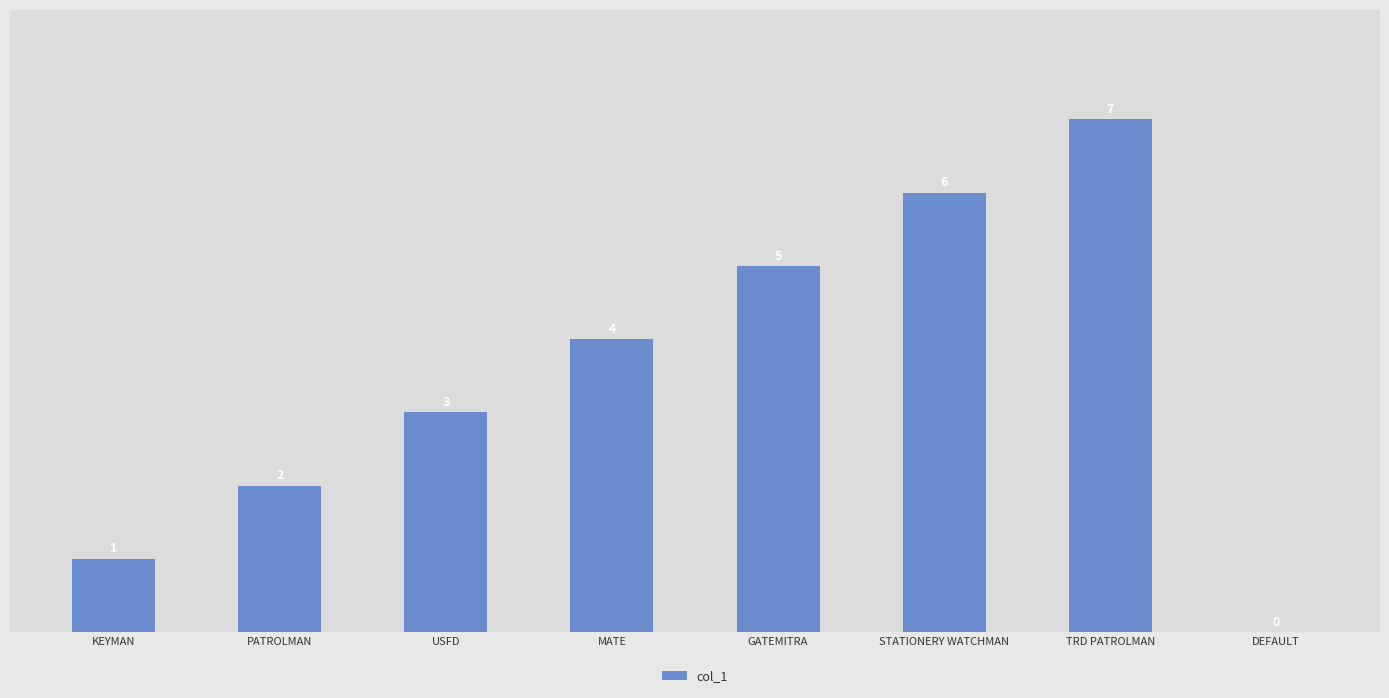

What is the greatest value displayed?

7